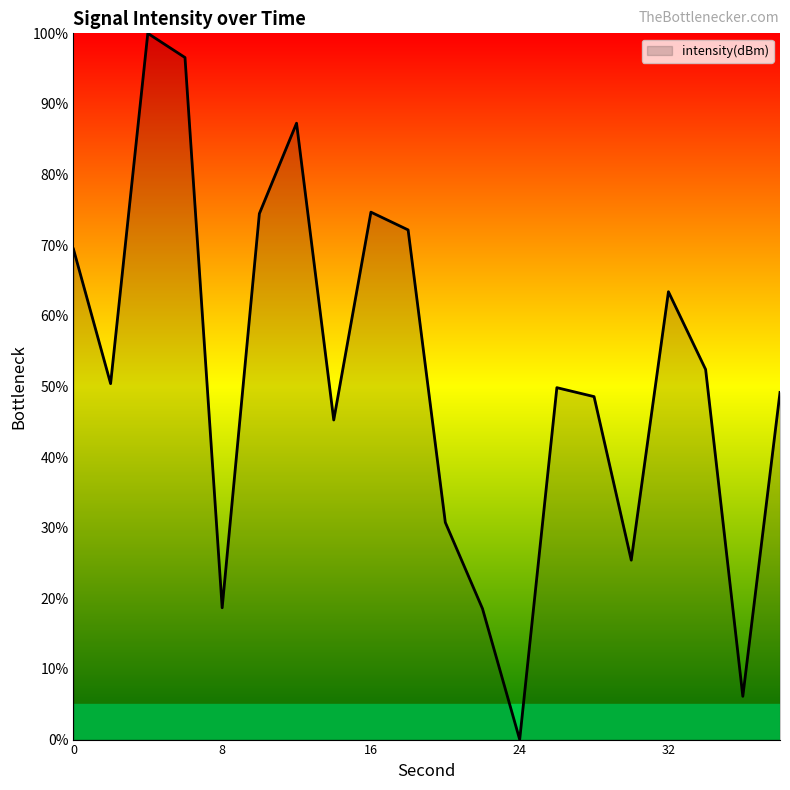

What is the maximum value shown in the chart?

100.0